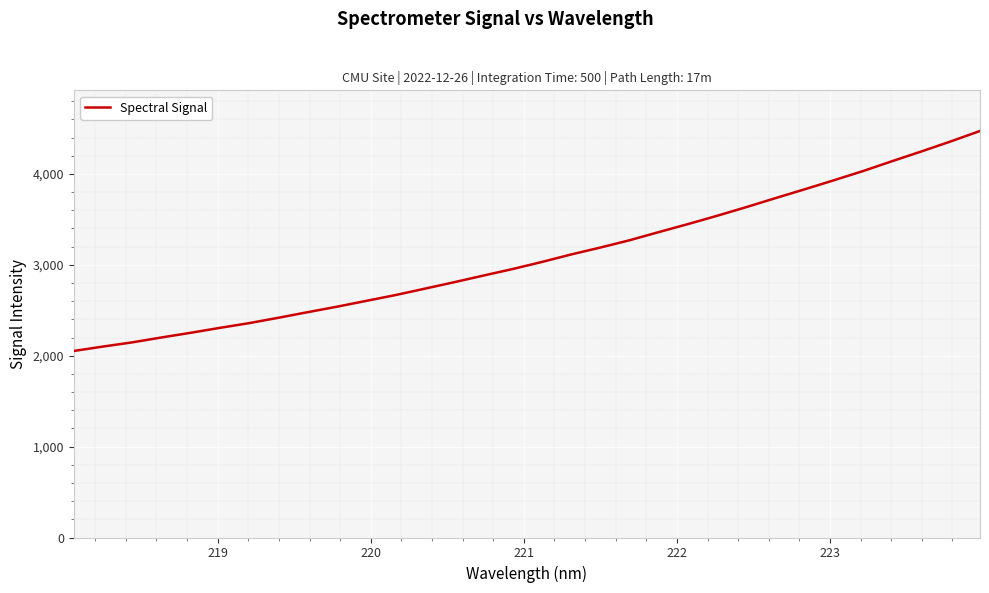

What is the difference between the maximum and minimum values?

2419.8